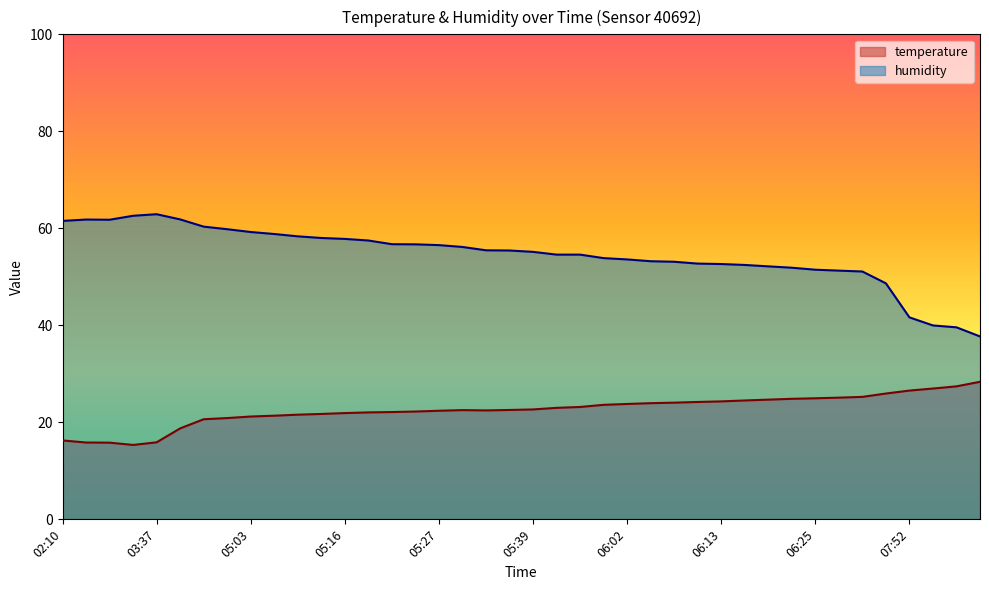

True or false: temperature has a value of 21.6 at 05:10.

True